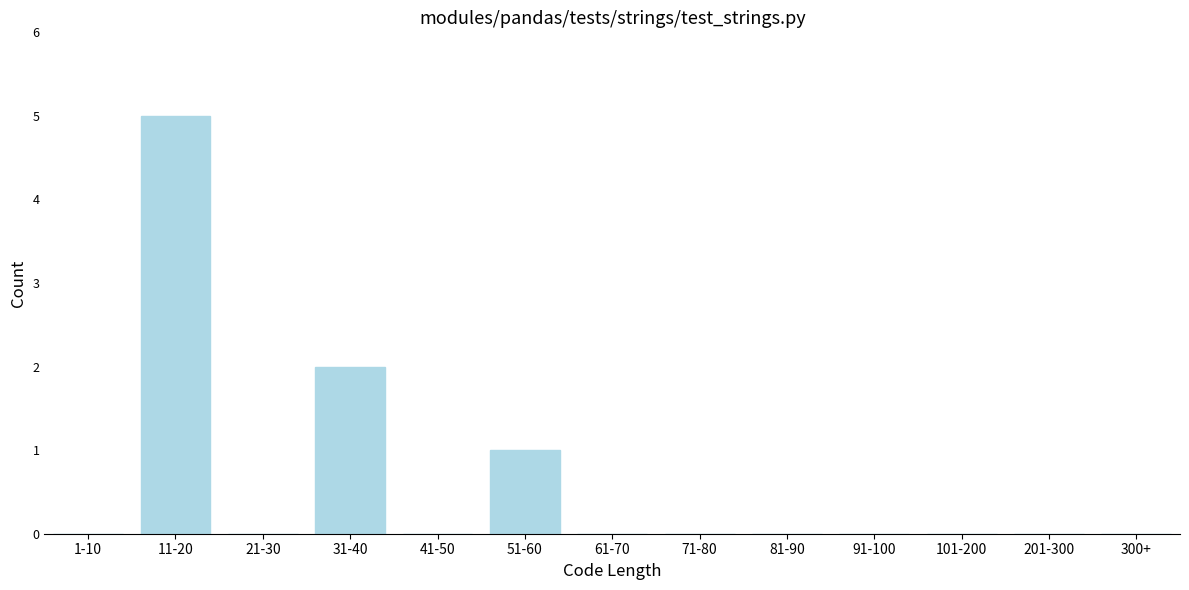

Reading left to right, what are all the values shown in this chart?

1-10=0	11-20=5	21-30=0	31-40=2	41-50=0	51-60=1	61-70=0	71-80=0	81-90=0	91-100=0	101-200=0	201-300=0	300+=0